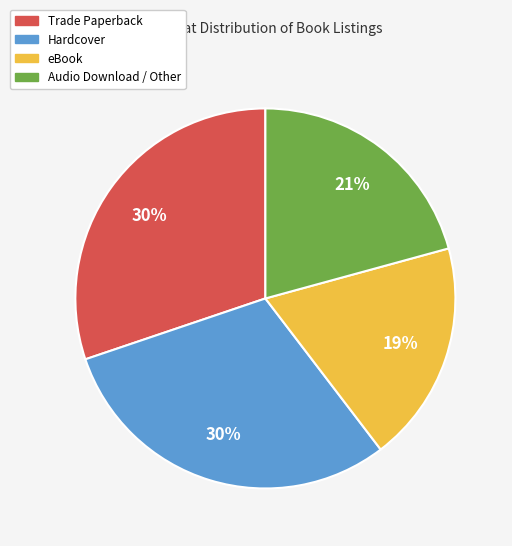

Is it true that Hardcover is 19% of the pie?

False